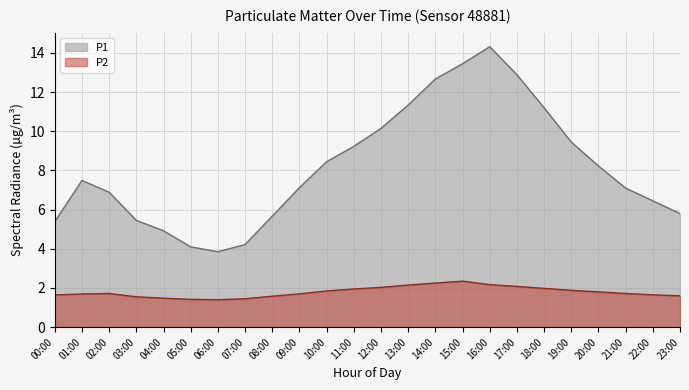

List the series in order of their overall mean, highest first.

P1, P2